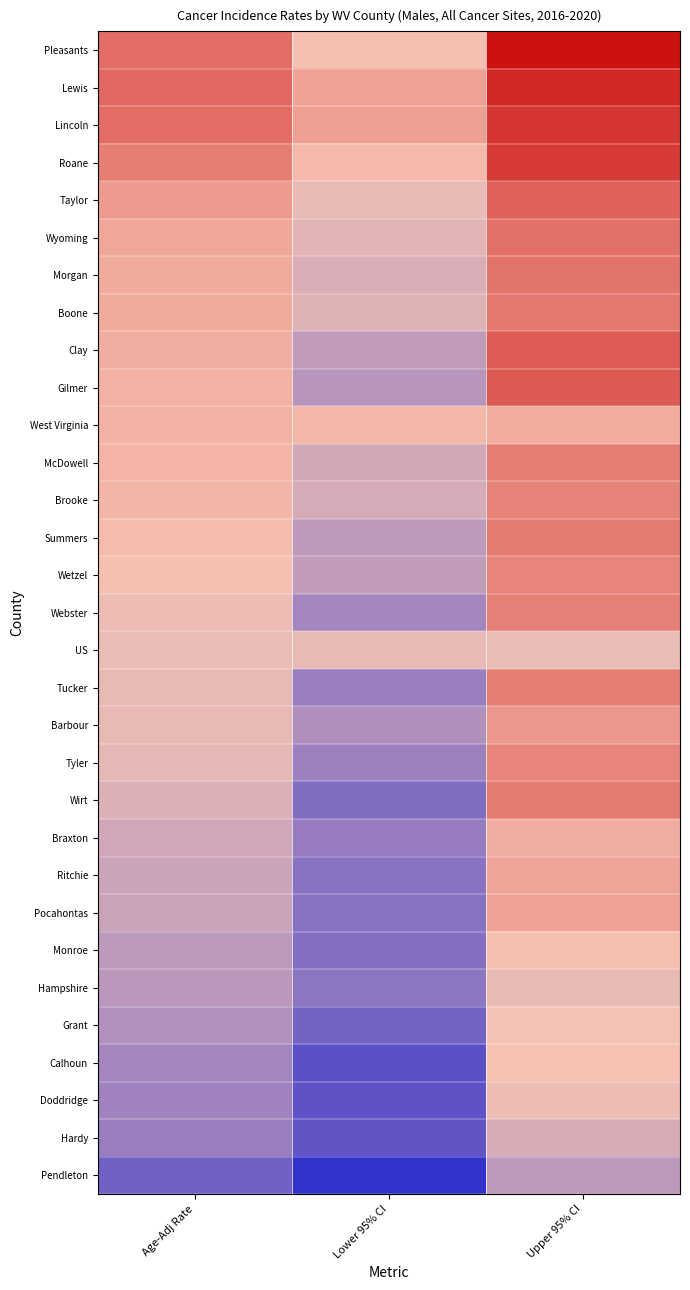

At which category does the chart reach its peak across all series?

Upper 95% CI